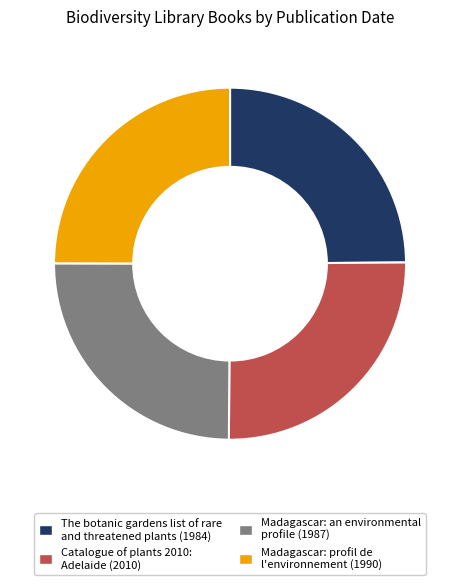

Is there a majority slice in this chart?

No